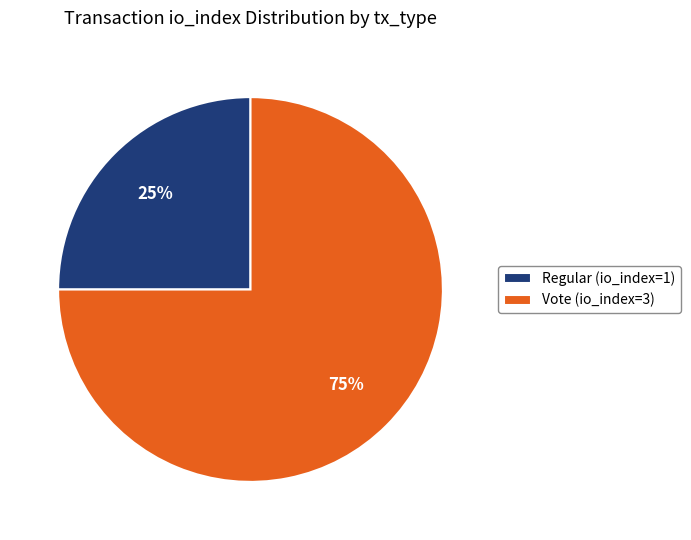

To the nearest percent, what is the average slice percentage?

50%